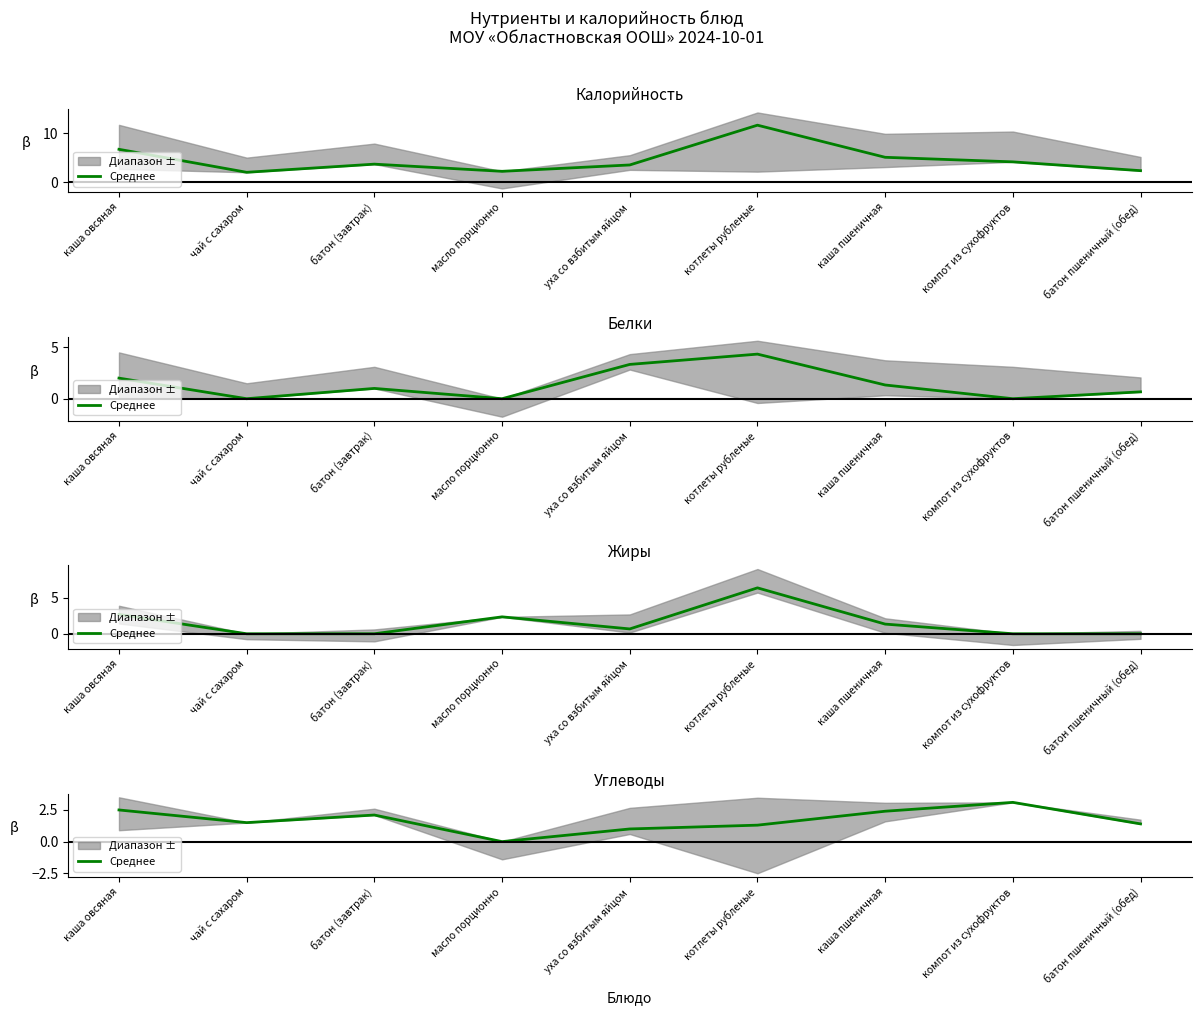

What position from the left is котлеты рубленые?

6